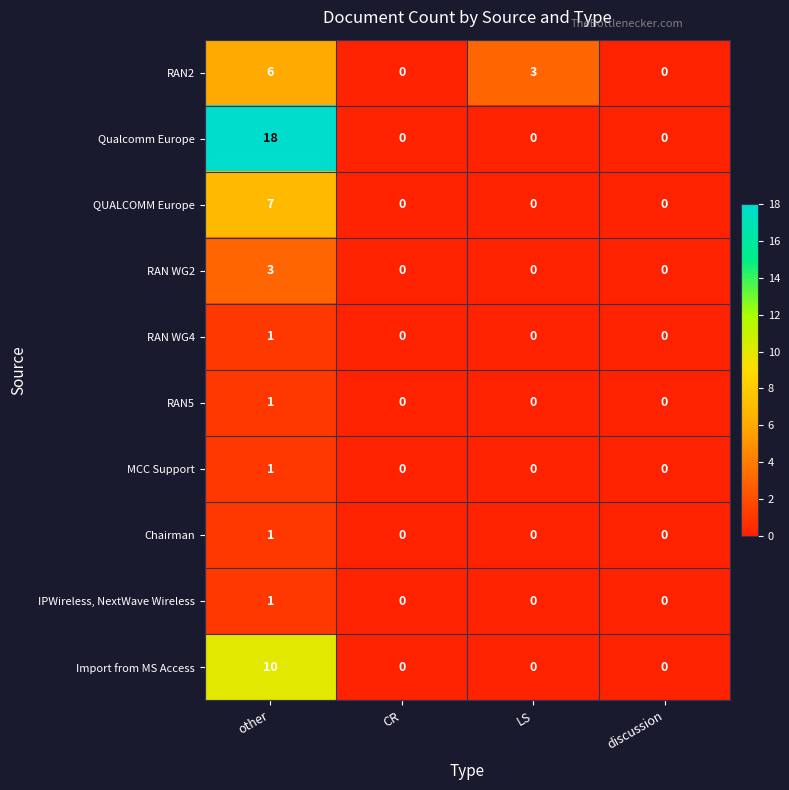

Count the RAN WG2 values in the range 0 to 3.

4